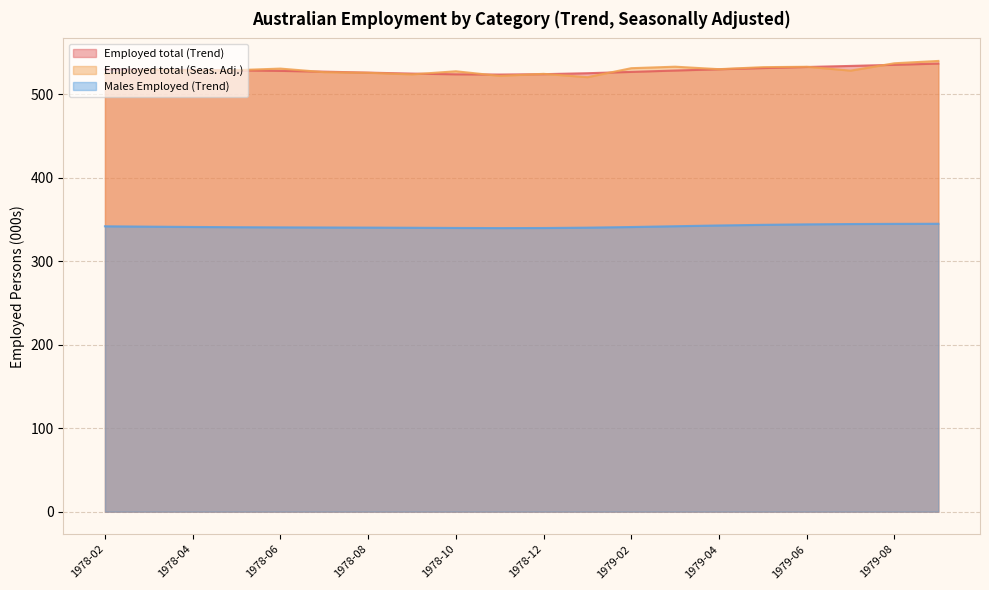

At how many categories does at least one series exceed 517?

20